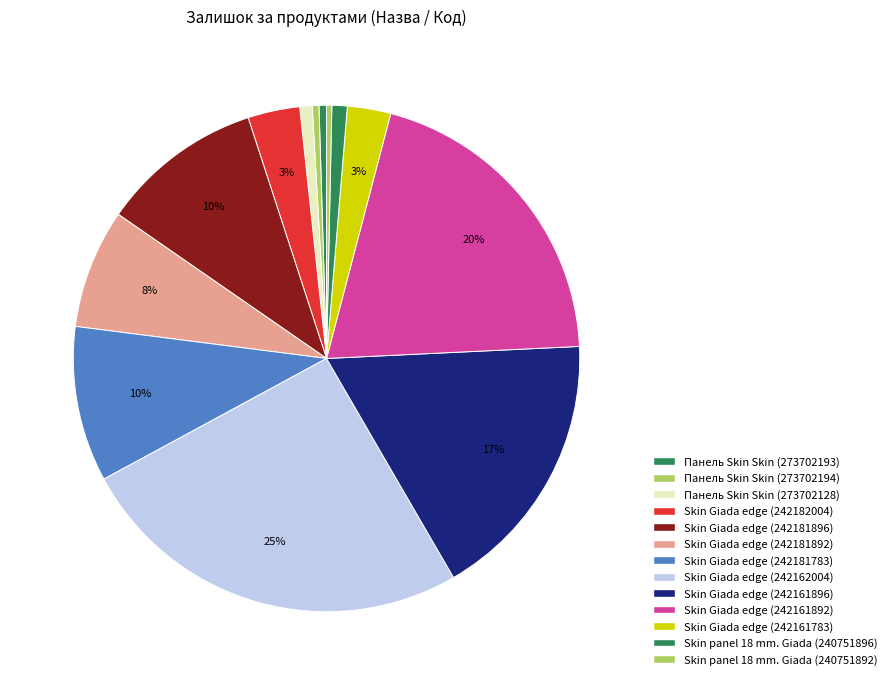

Count the number of slices in the pie.

13